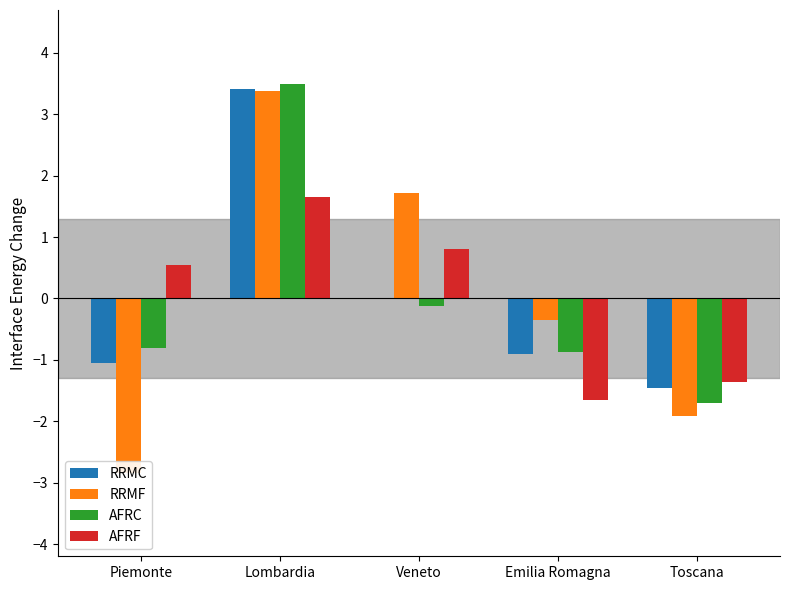

Rank the series by their maximum value, from highest to lowest.

AFRC, RRMC, RRMF, AFRF